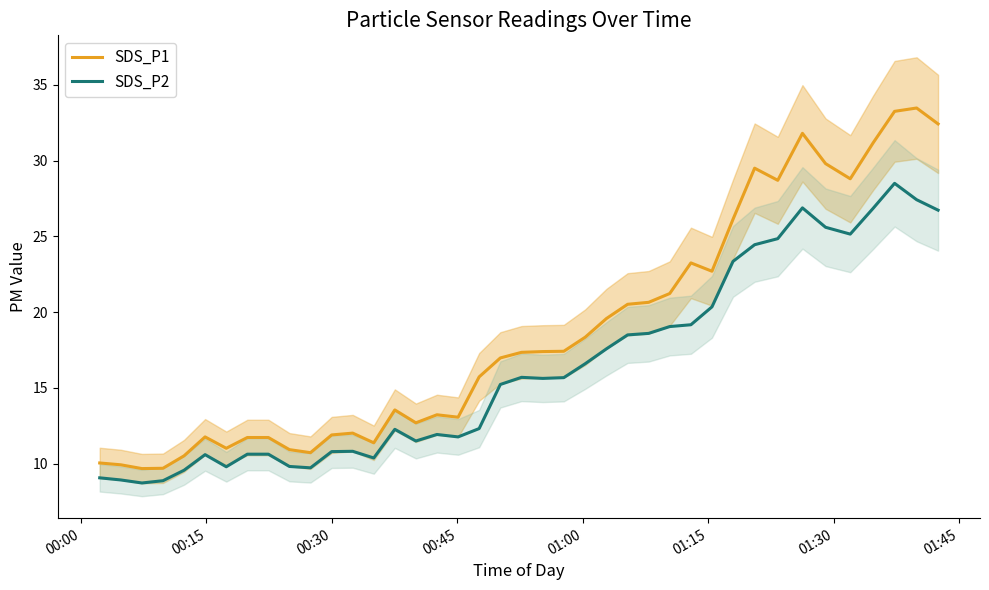

How many series are shown in this chart?

2